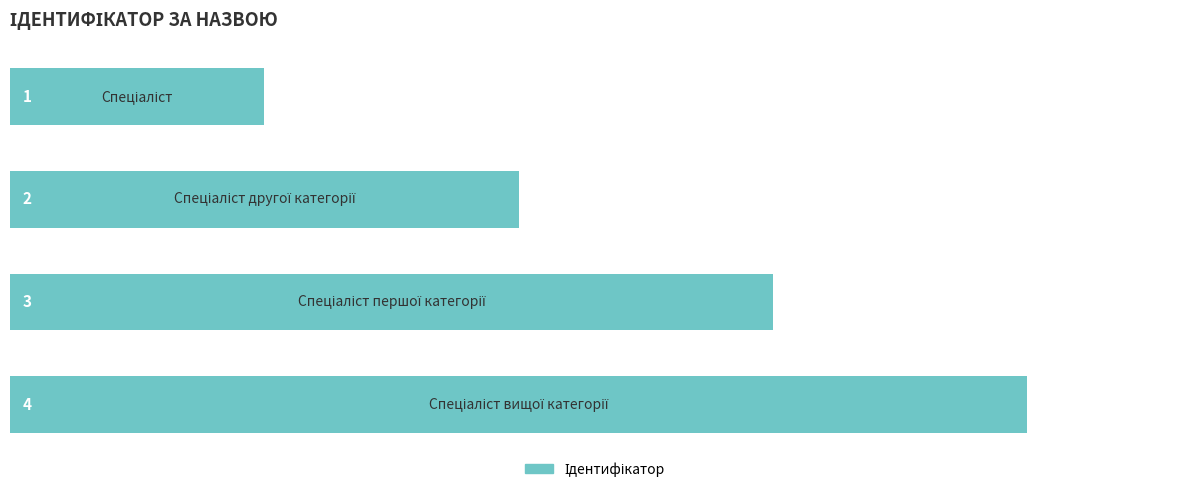

Count the values in the range 2 to 4.

3